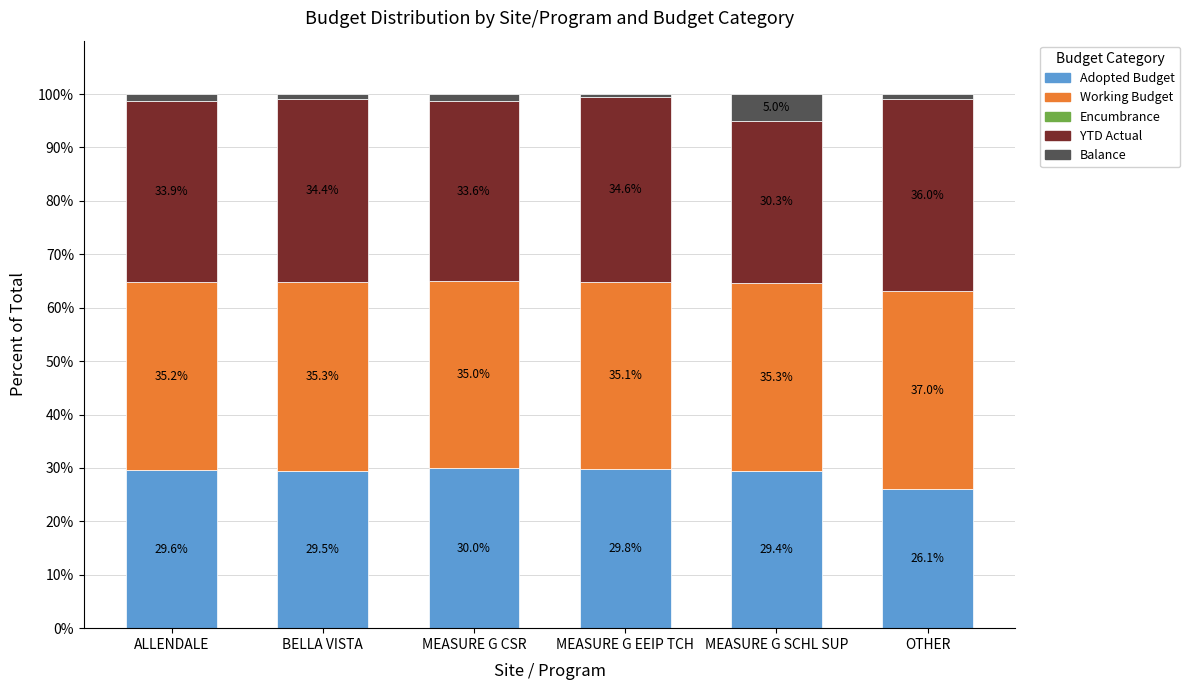

How many categories are shown in the chart?

6